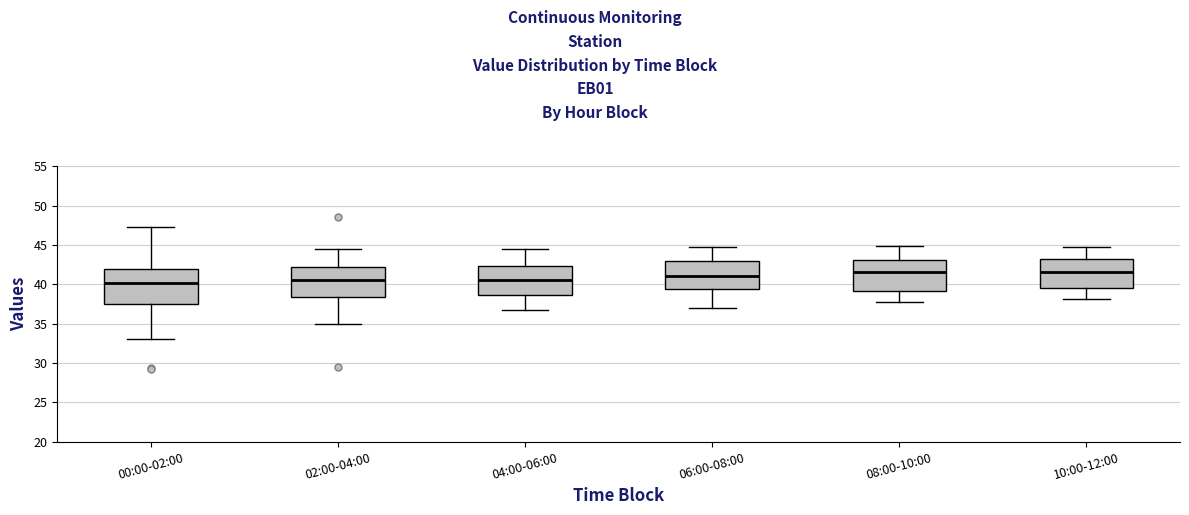

Reading left to right, read every box against the y-axis: the position of its median line, the range the box covers, and the ends of its whiskers. The values are not printed on the chart, so give them approximately, as read against the axis.

00:00-02:00: median 40.0, box 37.5 to 42.0, whiskers 33.0 to 47.5
02:00-04:00: median 40.5, box 38.5 to 42.0, whiskers 35.0 to 44.5
04:00-06:00: median 40.5, box 38.5 to 42.5, whiskers 37.0 to 44.5
06:00-08:00: median 41.0, box 39.5 to 43.0, whiskers 37.0 to 45.0
08:00-10:00: median 41.5, box 39.0 to 43.0, whiskers 37.5 to 45.0
10:00-12:00: median 41.5, box 39.5 to 43.0, whiskers 38.0 to 44.5